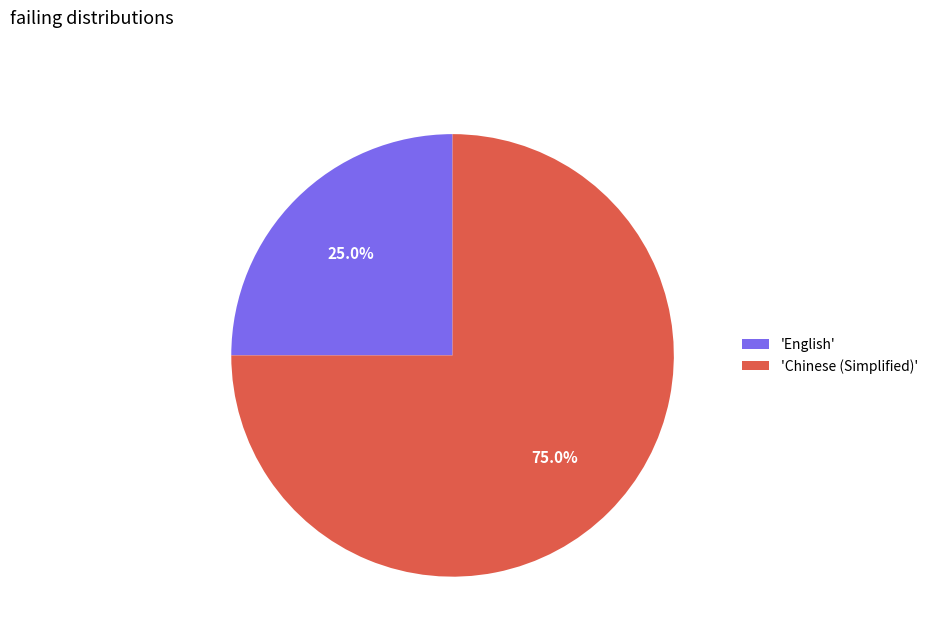

To the nearest percent, what is the difference between the largest and smallest slice percentages?

50%